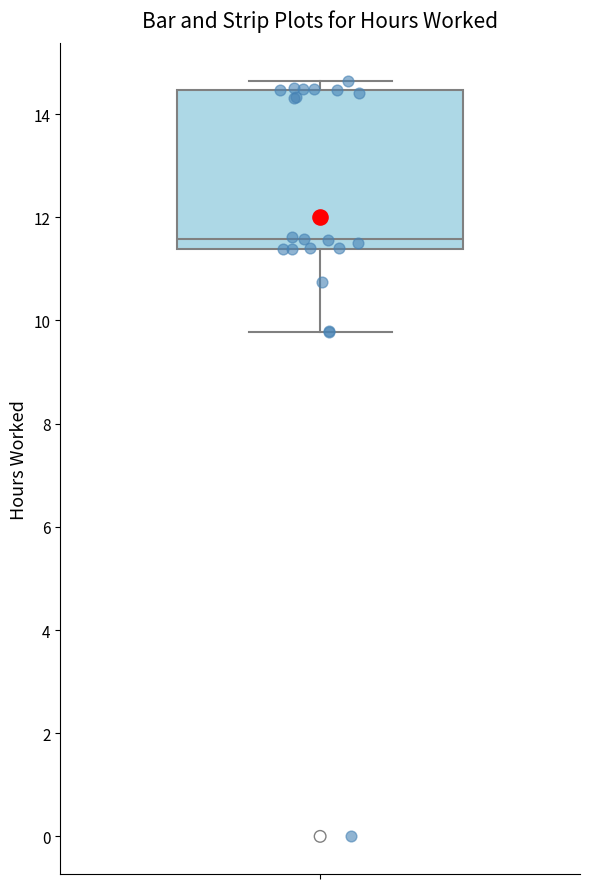

Read this box plot against the y-axis: the position of the median line, the range covered by the box, and the ends of both whiskers. The values are not printed on the chart, so give them approximately, as read against the axis.

median 11.6, box 11.4 to 14.4, whiskers 9.8 to 14.6